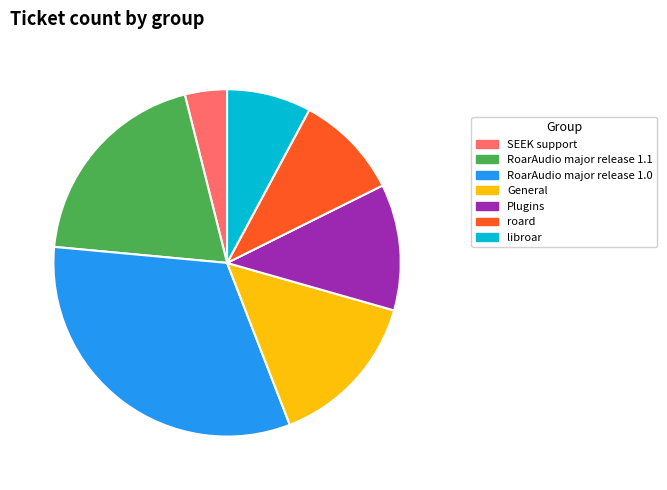

Does General account for over 50% of the chart?

No